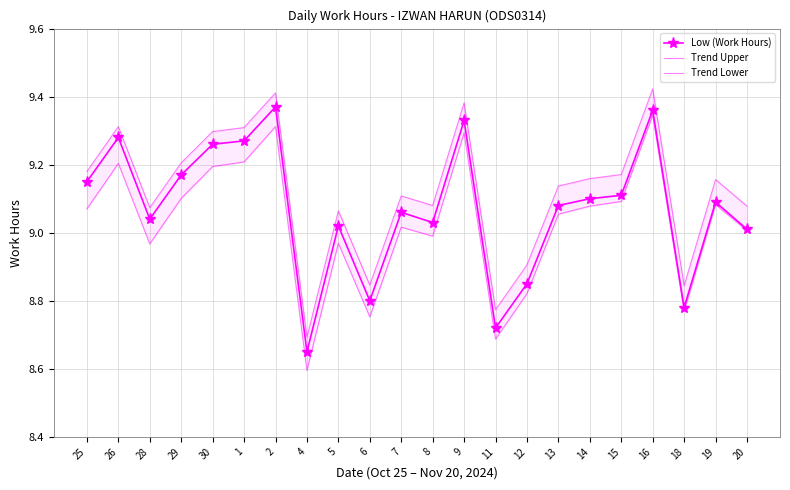

Which series changed the most between 8 and 18?

Low (Work Hours)